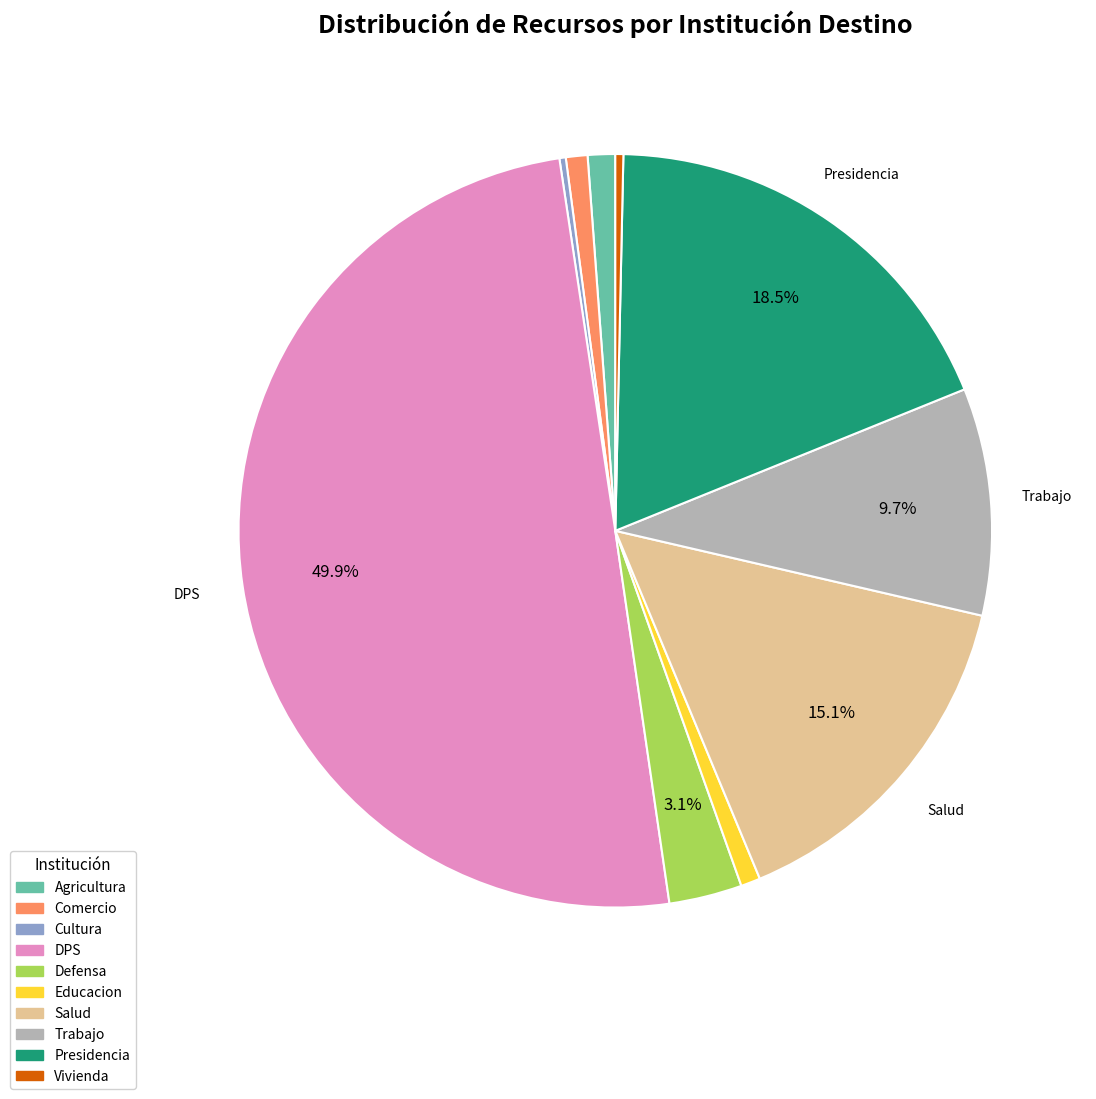

To the nearest percent, what portion does Comercio represent?

1%